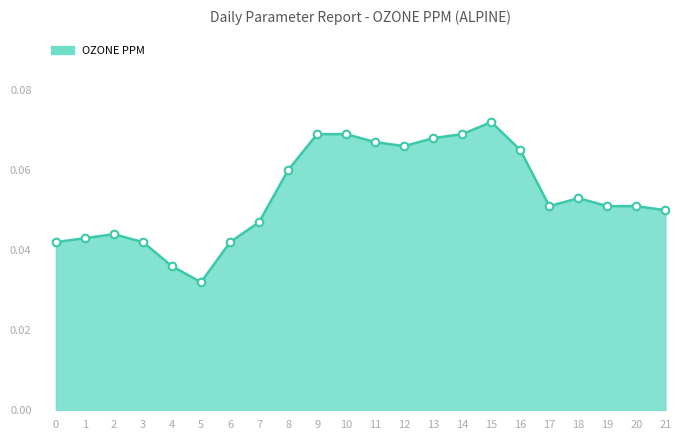

Which has a higher value, 0 or 1?

1